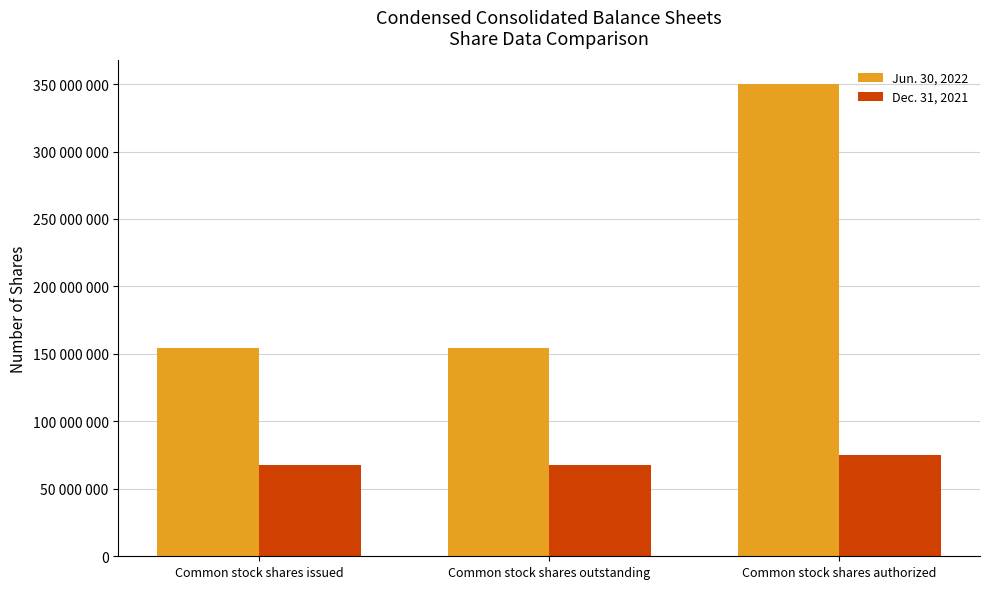

What is the total value across all series at Common stock shares authorized?

425000000